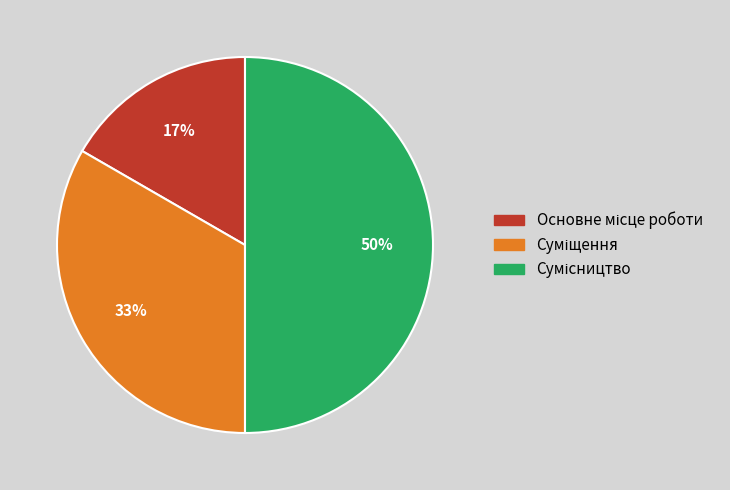

To the nearest percent, what is the difference between the largest and smallest slice percentages?

33%